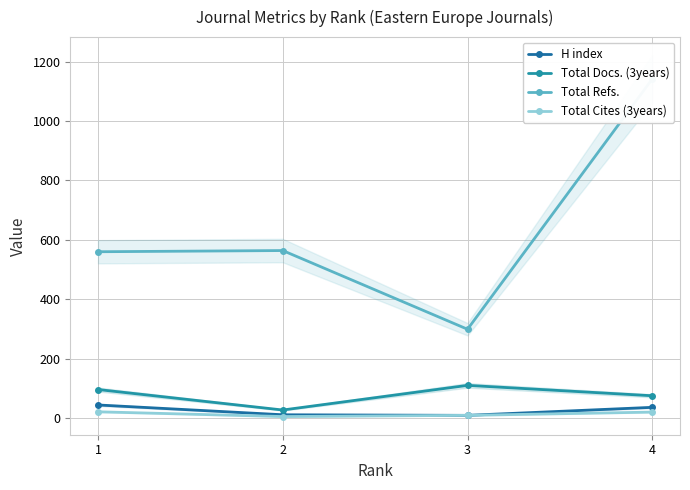

True or false: Total Cites (3years) has a value of 9 at 4.

False